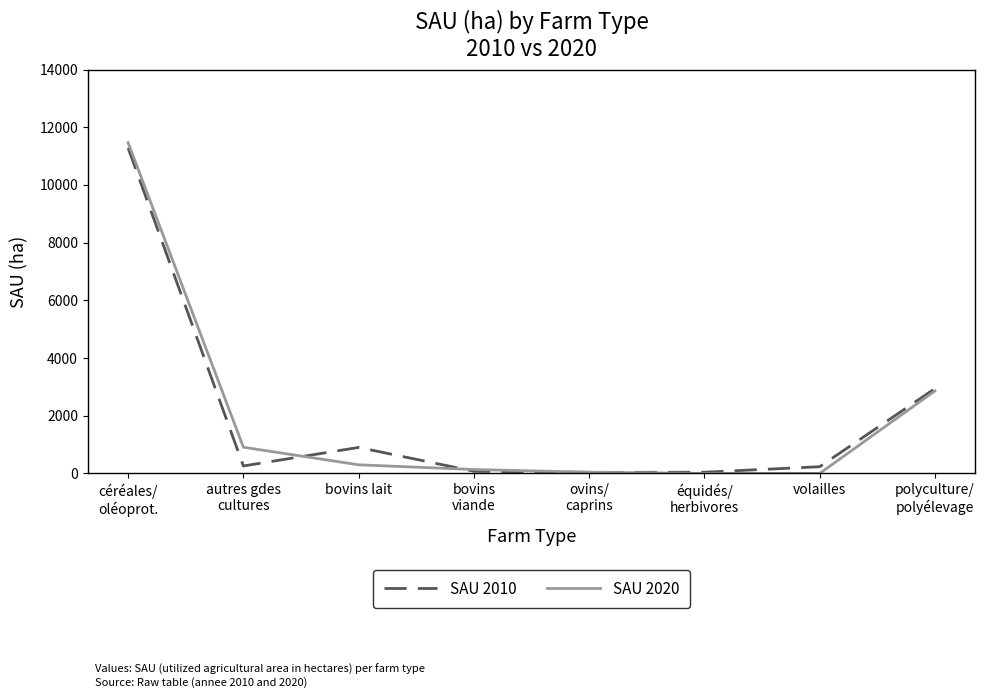

Which series has the largest range (max minus min)?

SAU 2020